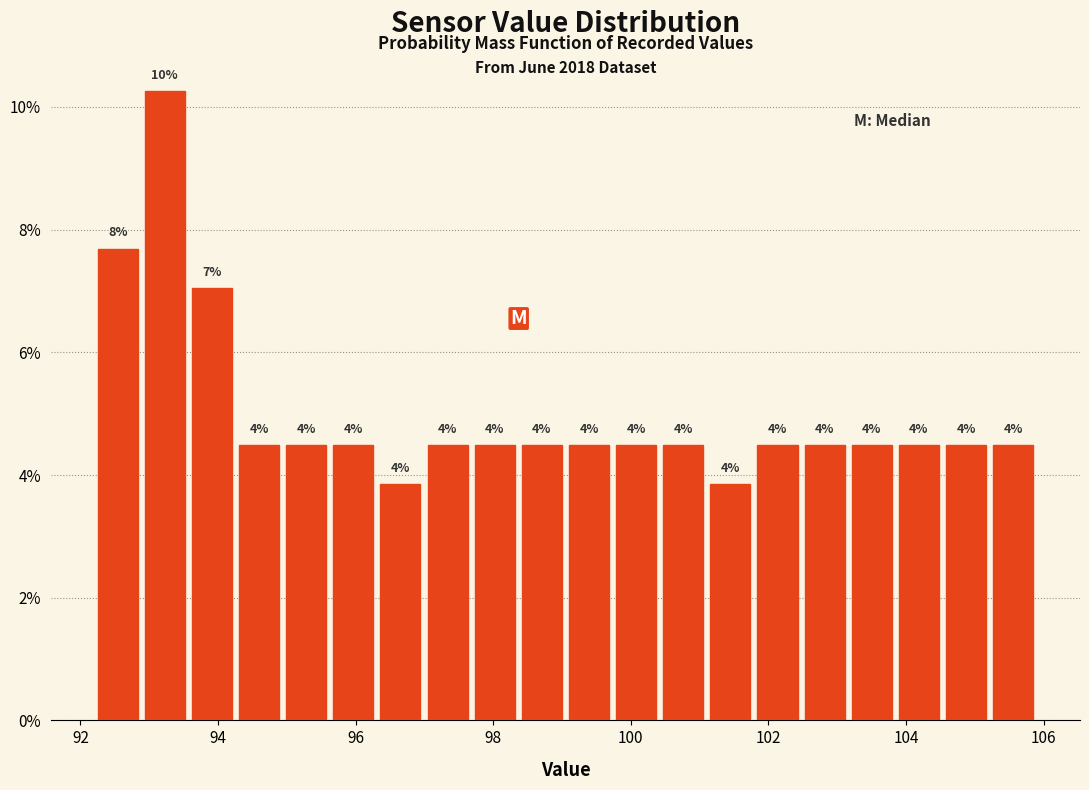

Around what value on the x-axis is the tallest bar? Give the approximate position of its centre, as read against the axis.

93.2